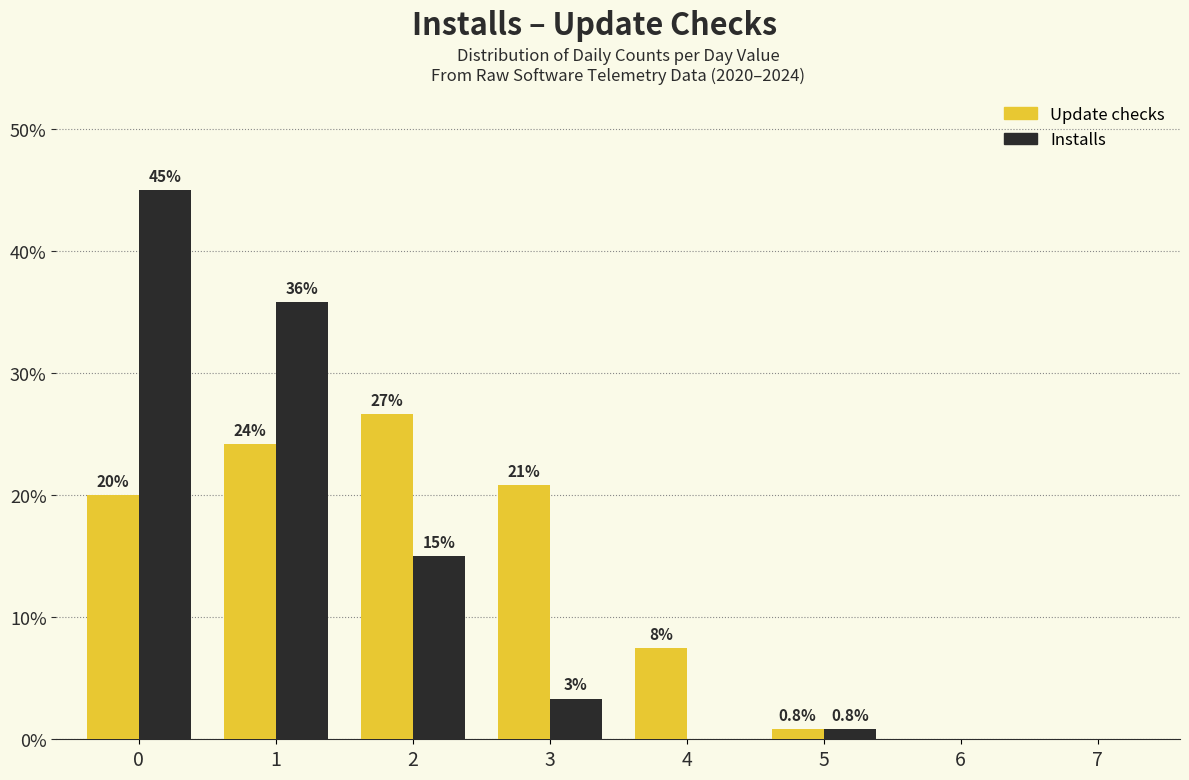

How many values in Installs are above zero?

5